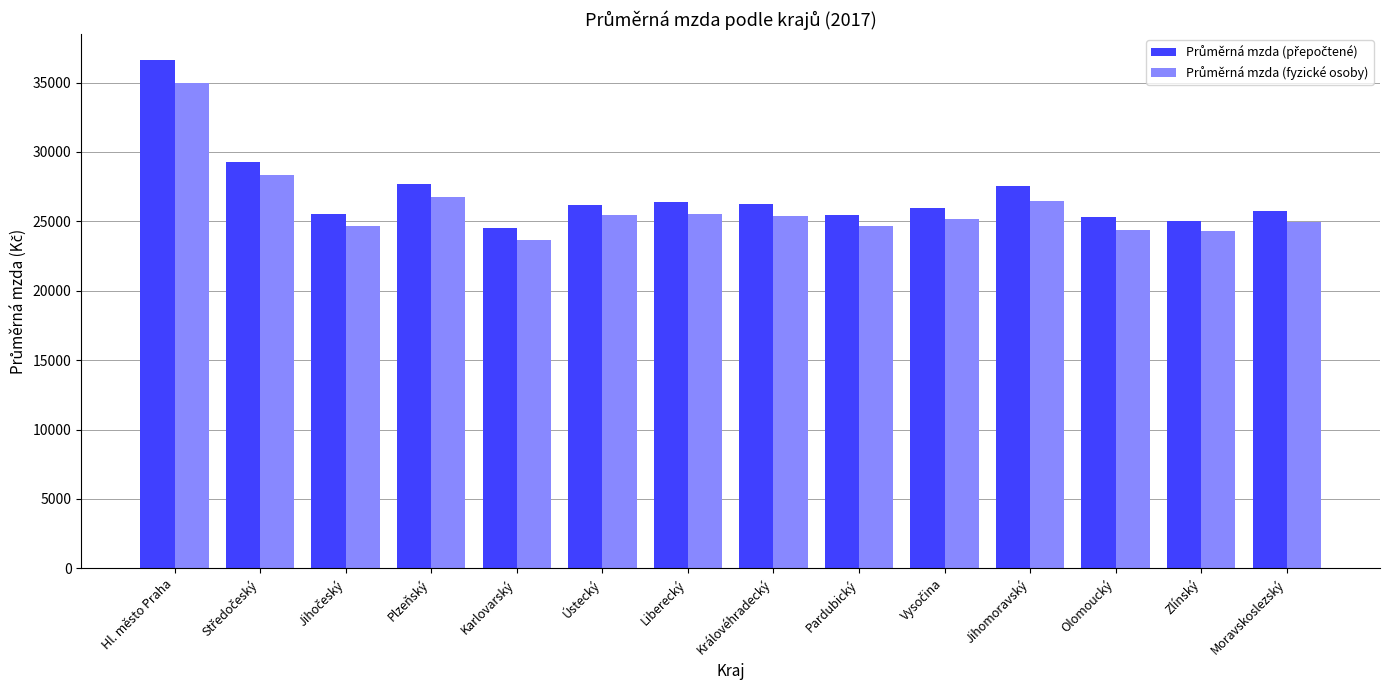

What is the maximum value shown in the chart?

36645